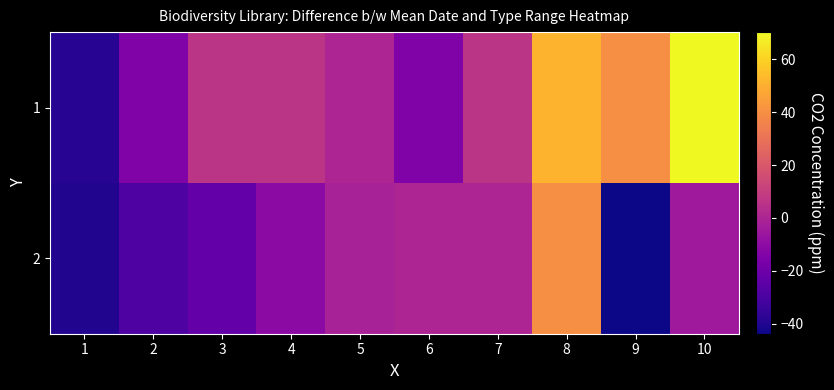

Reading right to left, what are all the values shown in this chart?

1: 10=70.2	9=40.2	8=51.2	7=6.2	6=-14.8	5=0.0	4=6.2	3=6.2	2=-14.8	1=-38.8
2: 10=-4.8	9=-43.8	8=40.2	7=0.0	6=0.0	5=-1.8	4=-10.8	3=-22.8	2=-28.8	1=-39.8